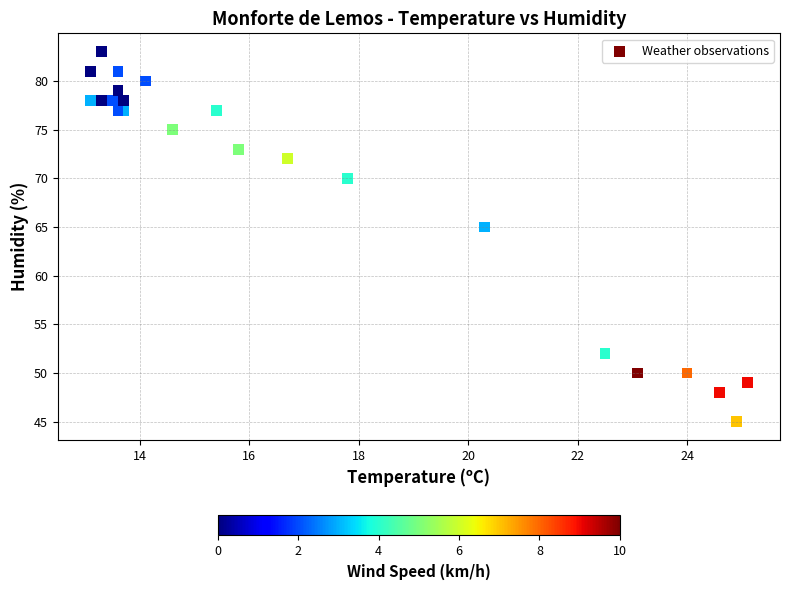

What Y value in the scatter plot is closest to 64?

65